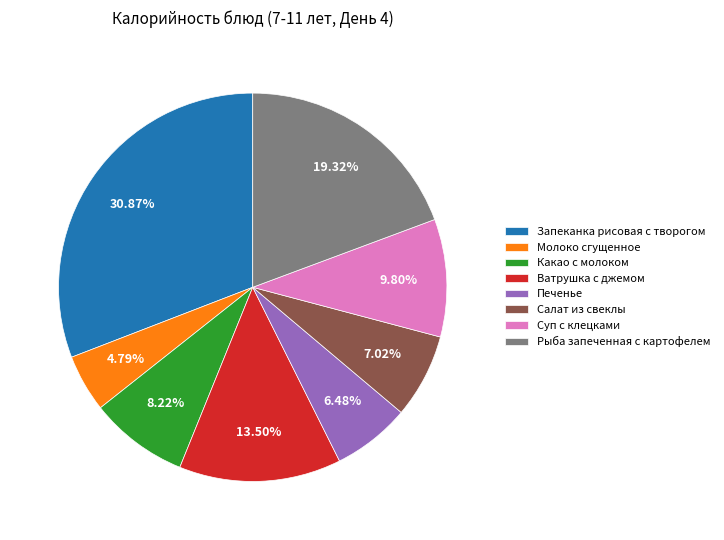

Count the number of slices in the pie.

8